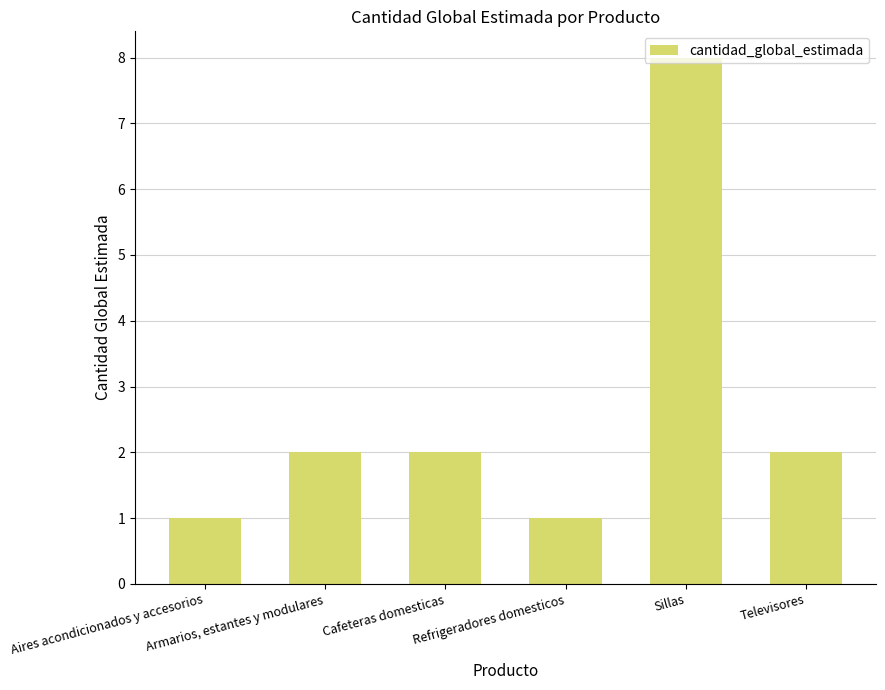

How many values are between 1 and 2?

5